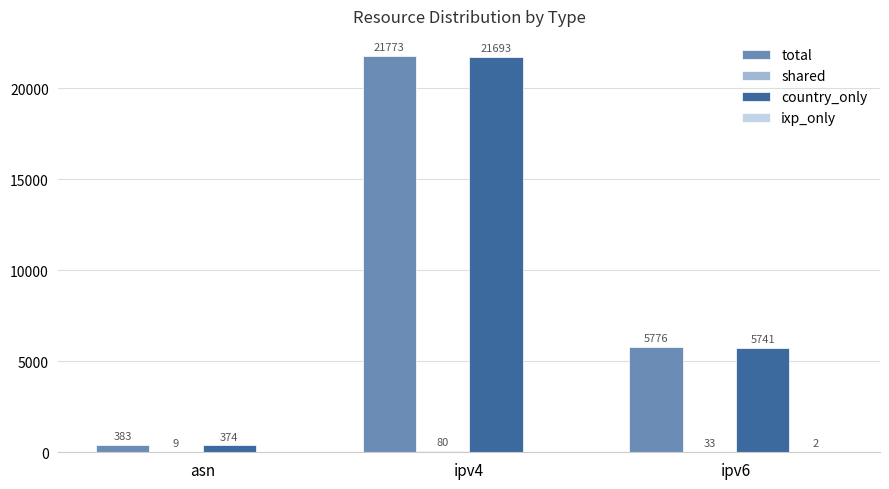

What is the maximum value for country_only?

21693